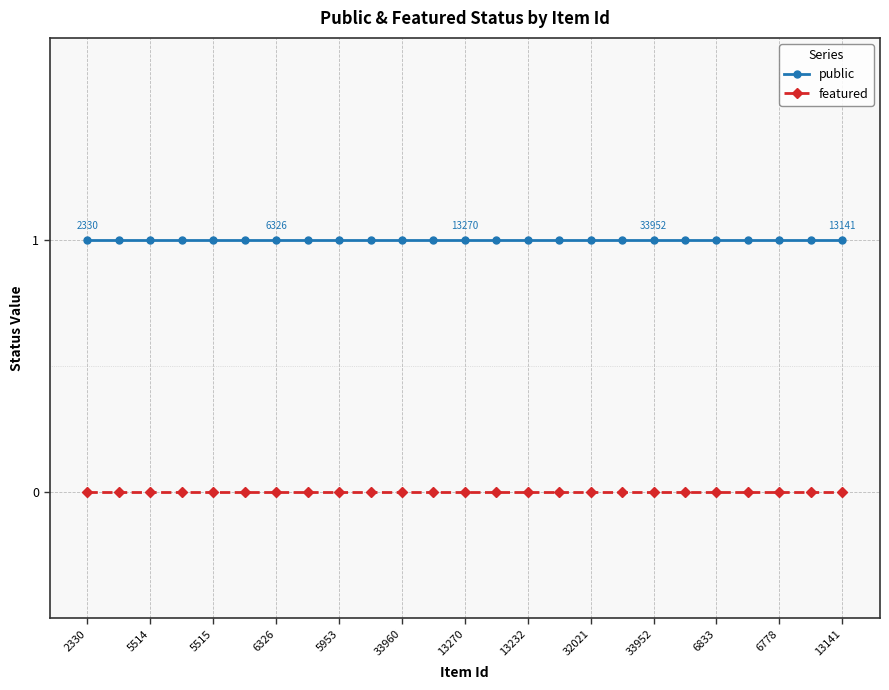

Which series has the largest total across all categories?

public